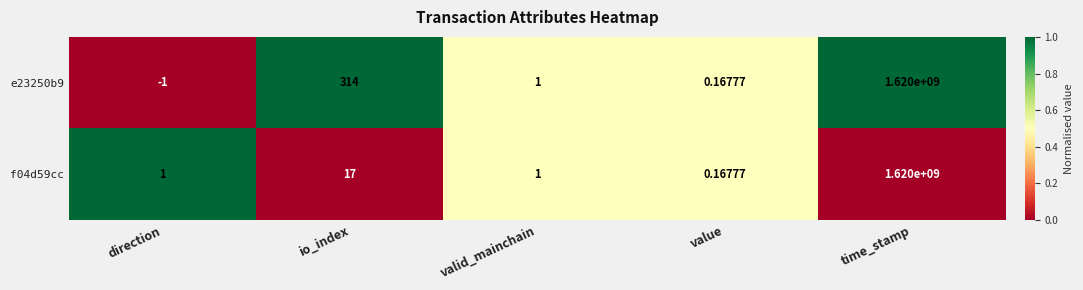

Count the number of categories in the chart.

5